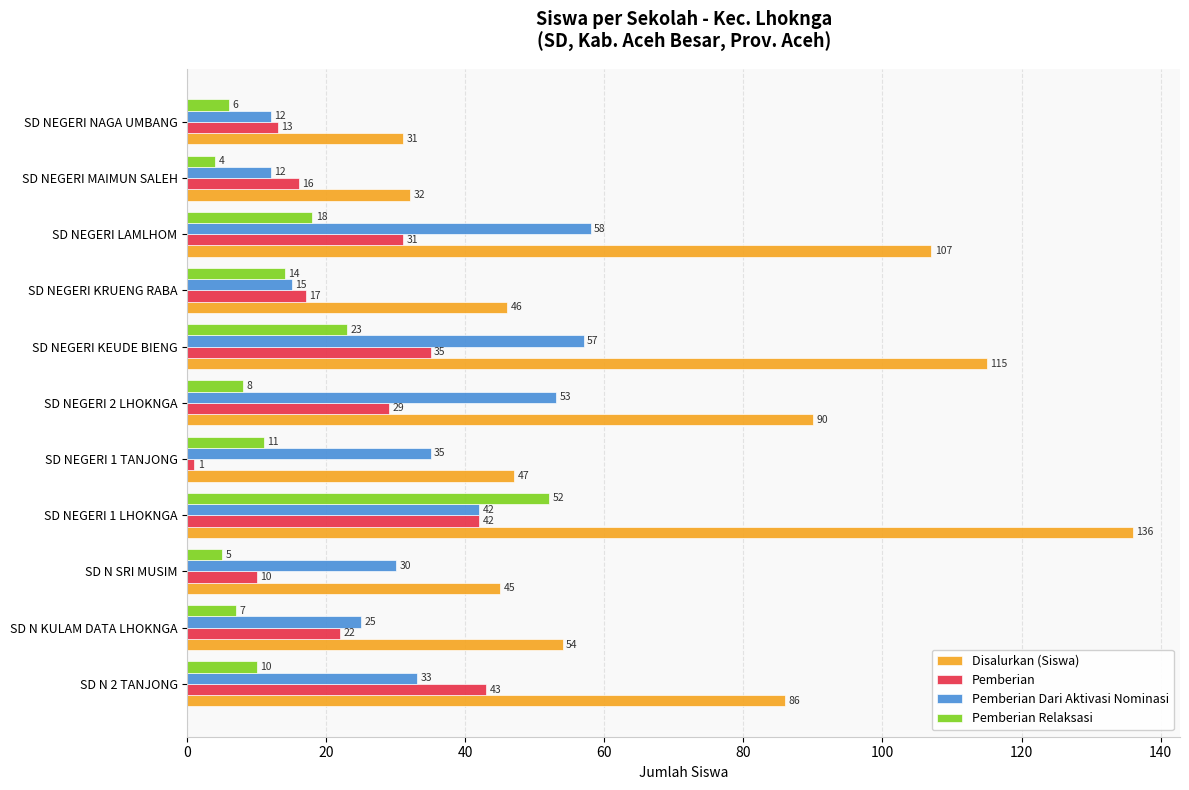

Which series has the largest total across all categories?

Disalurkan (Siswa)